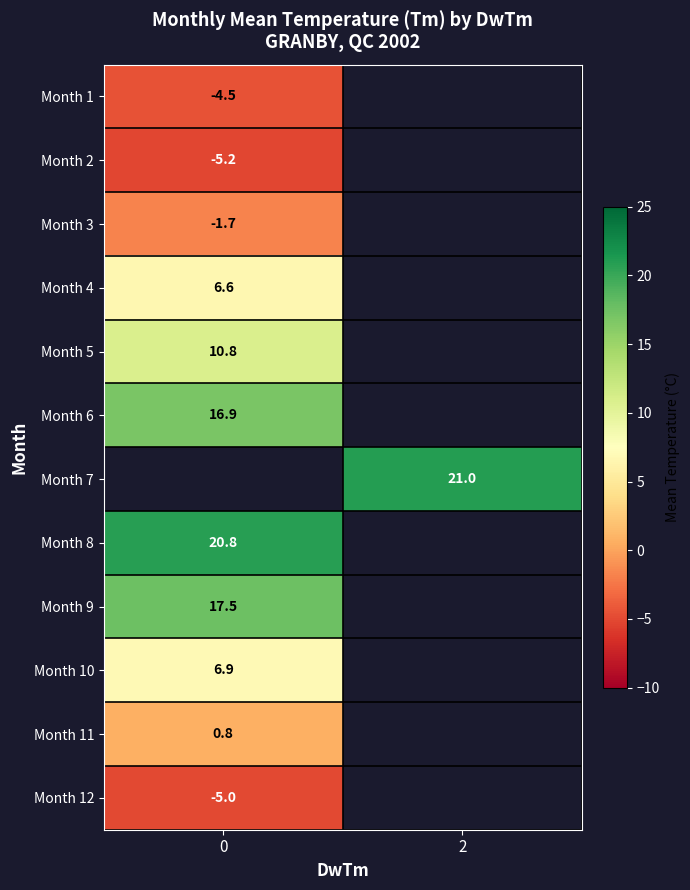

Count the number of data series in this chart.

12